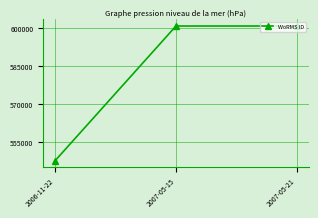

What is the label of the 1st point from the left?

2006-11-22